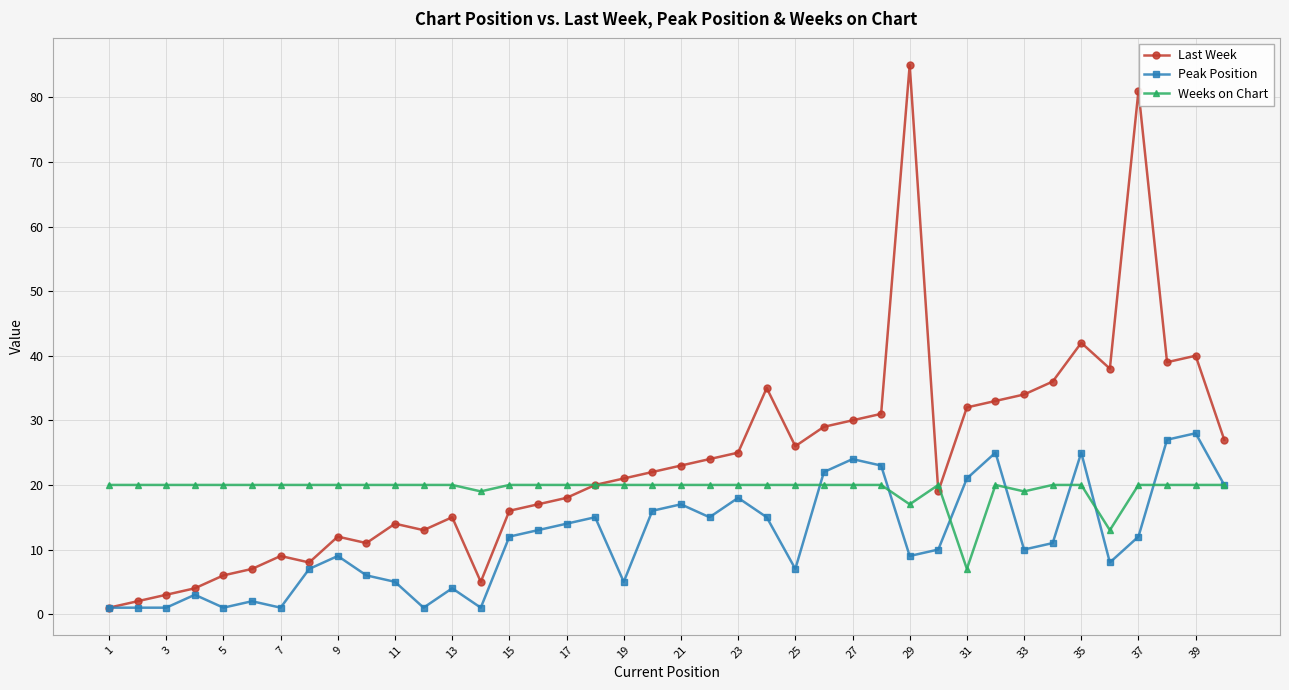

Rank the series by their average value, from highest to lowest.

Last Week, Weeks on Chart, Peak Position